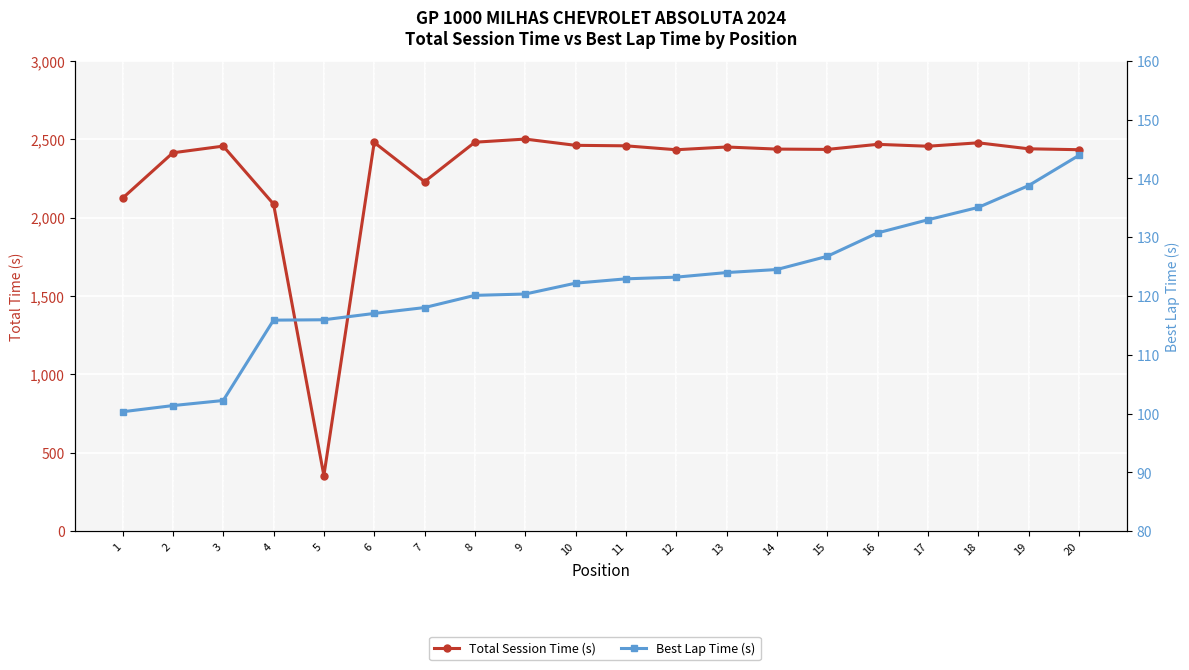

True or false: Total Session Time (s) has more than 1 points higher than both neighbors.

True